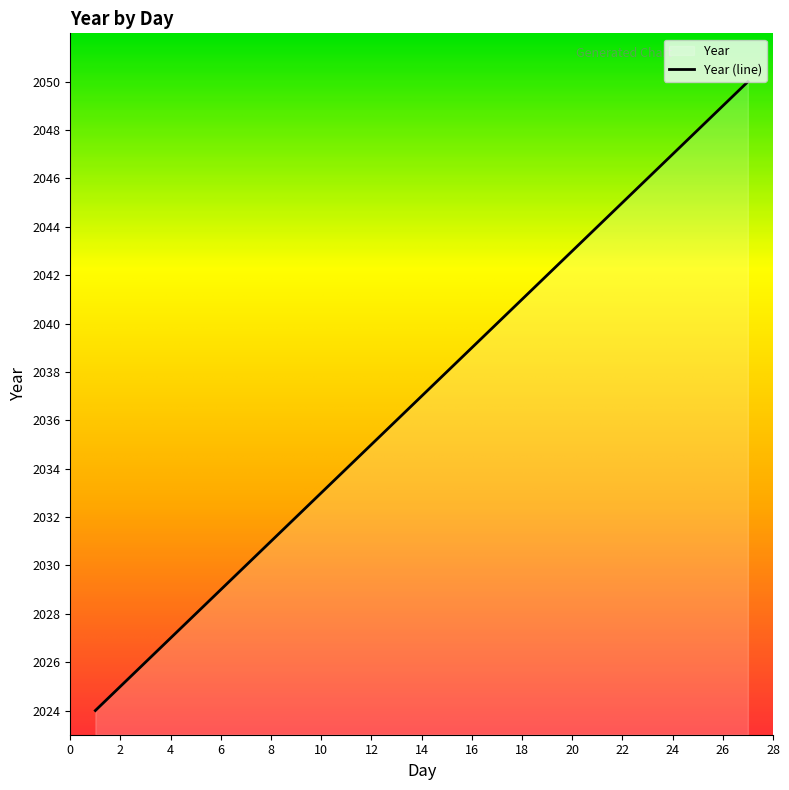

How many data points does each series have?

27